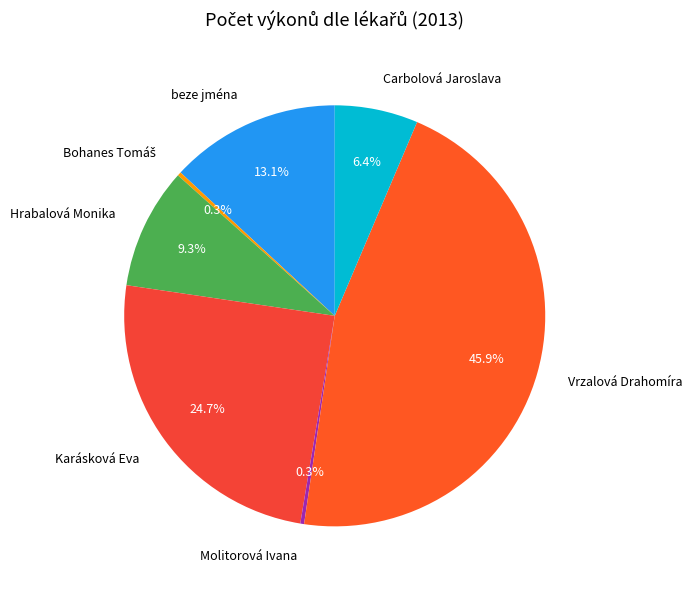

Which has a higher value, Molitorová Ivana or Carbolová Jaroslava?

Carbolová Jaroslava